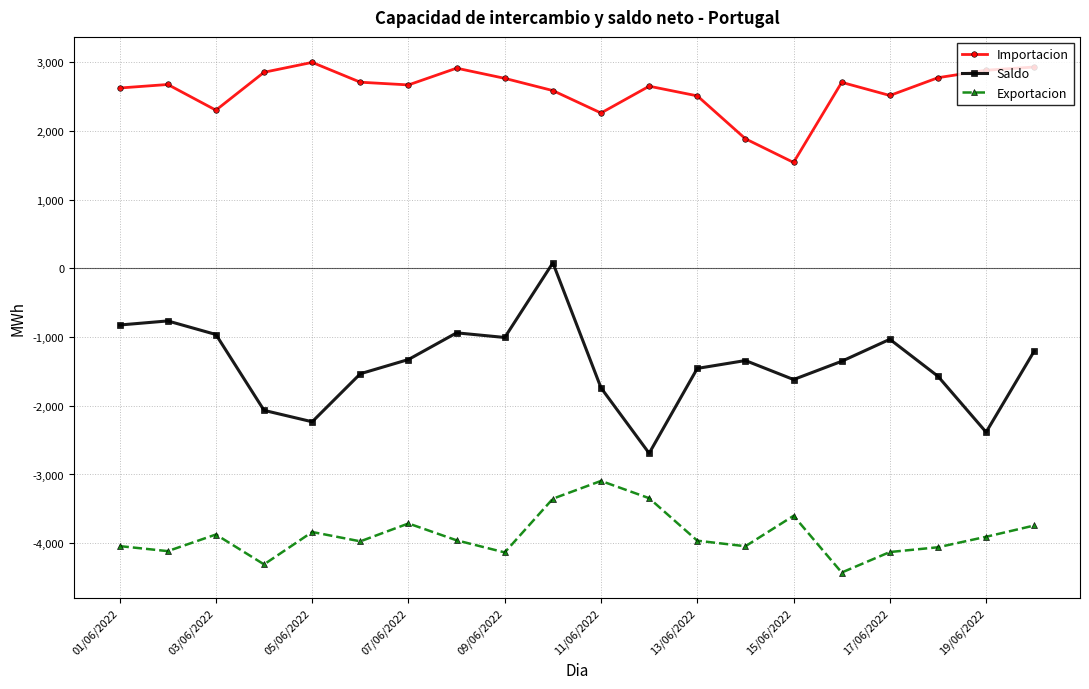

True or false: Saldo and Importacion cross at least once.

False